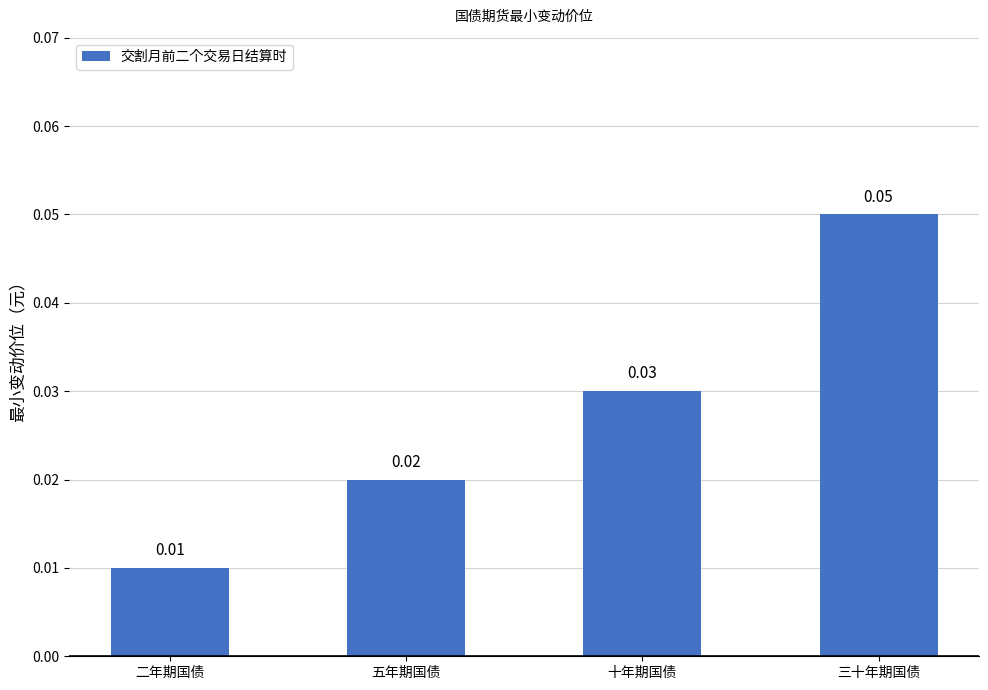

What is the label of the 1st bar from the left?

二年期国债